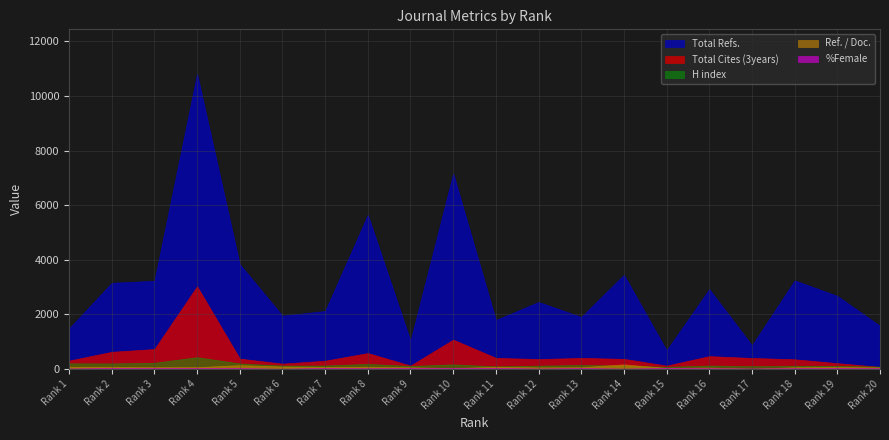

What is the smallest value displayed?

13